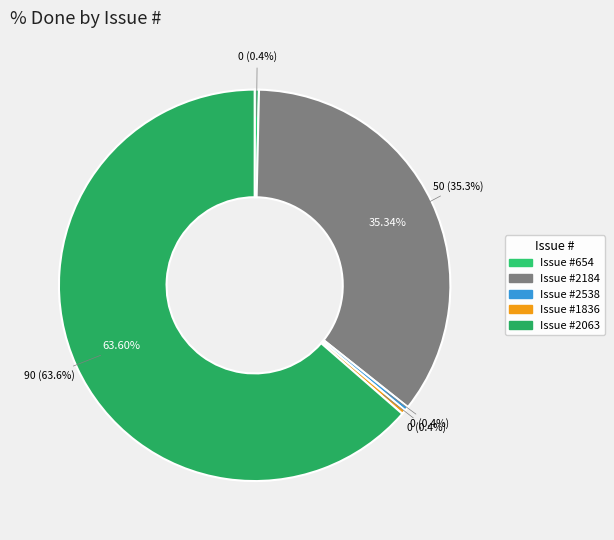

To the nearest percent, what is the combined percentage of 2184 and 654?

36%